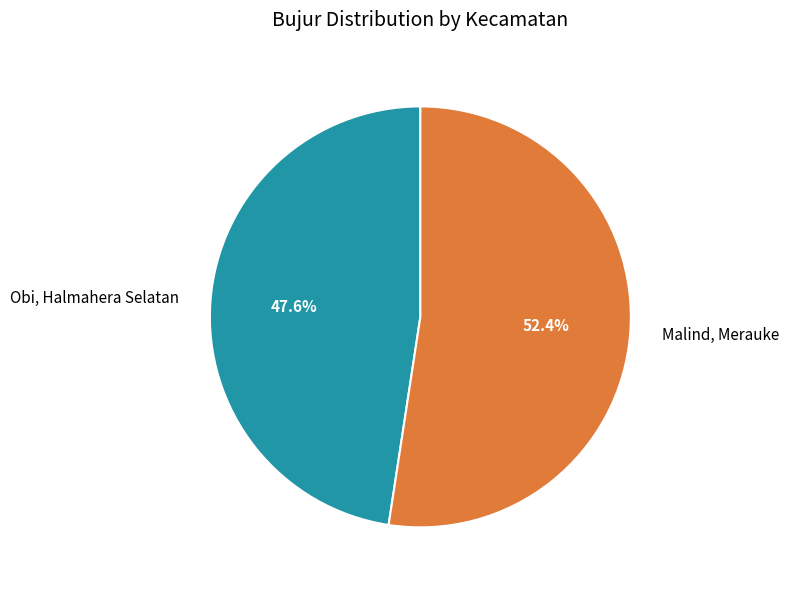

What is the ratio of the value at Obi, Halmahera Selatan to the value at Malind, Merauke?

0.9